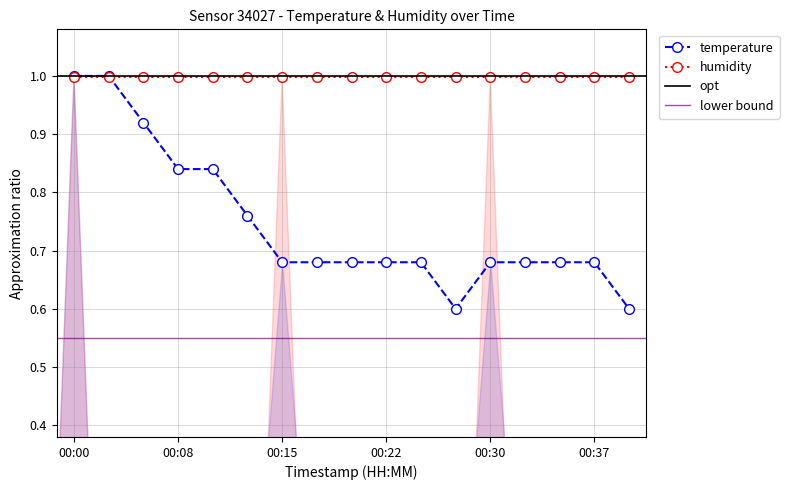

Reading left to right, transcribe all the data shown in this chart.

1.0	1.0	0.9	0.8	0.8	0.8	0.7	0.7	0.7	0.7	0.7	0.6	0.7	0.7	0.7	0.7	0.6